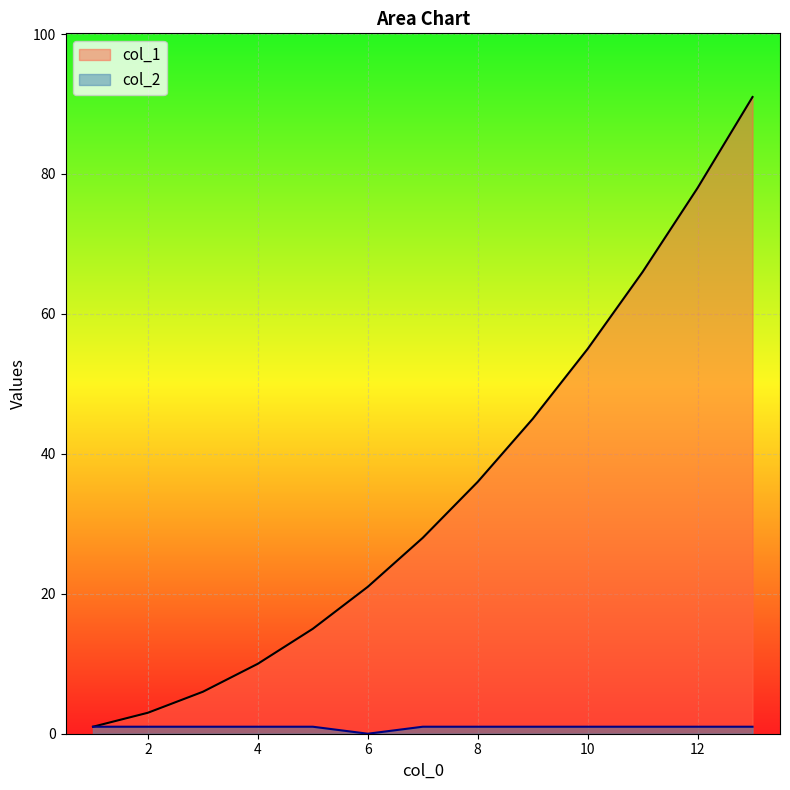

True or false: col_1 has more than 0 points higher than both neighbors.

False